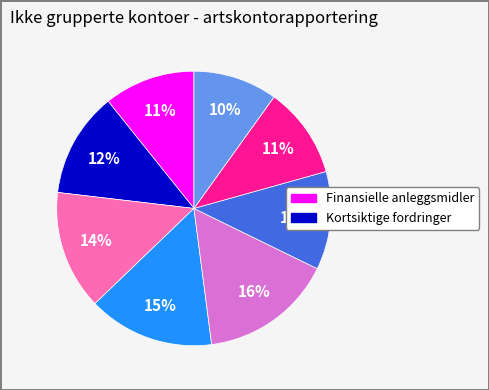

How many slices are in this pie chart?

8